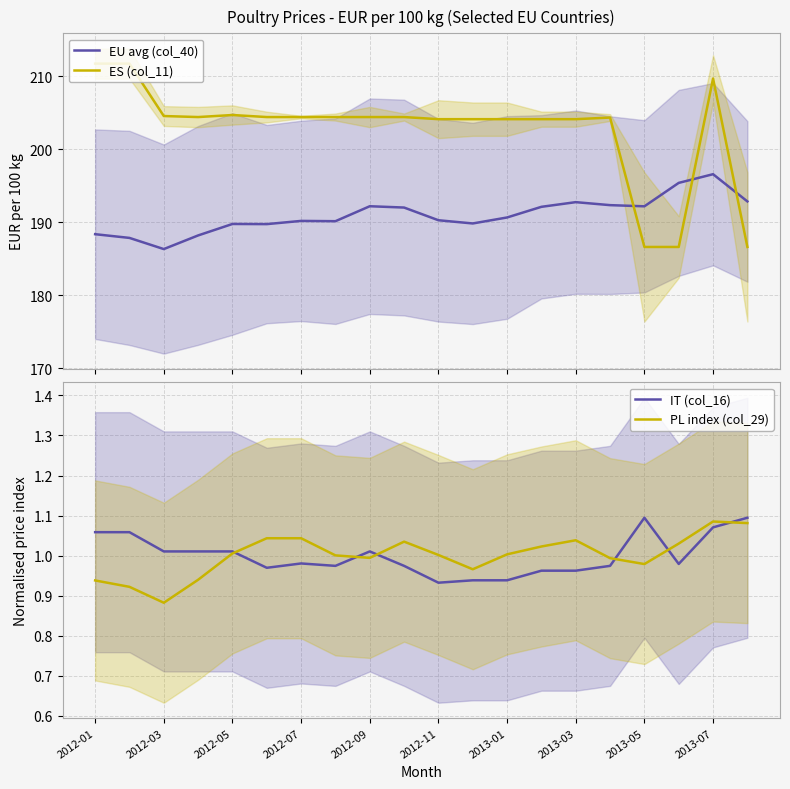

How many values in the ES (col_11) series exceed 204?

17